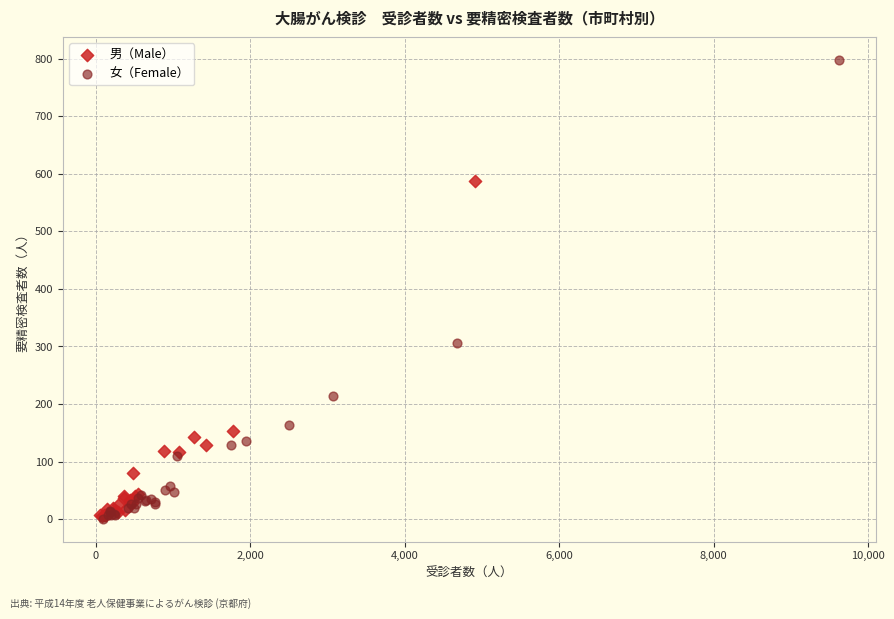

Which series has the largest Y range (max minus min)?

女（Female）